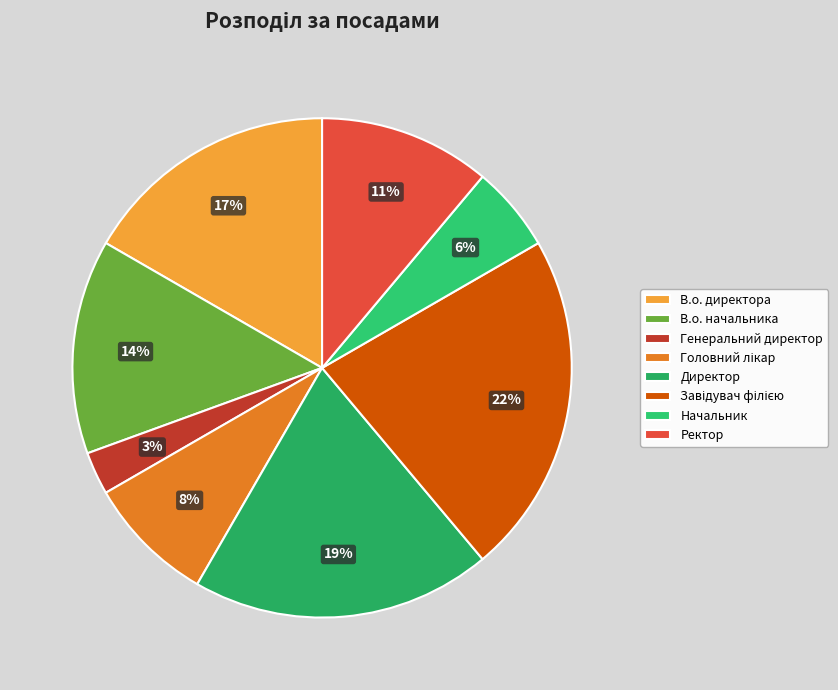

The Директор slice represents 19% of the pie. True or false?

True